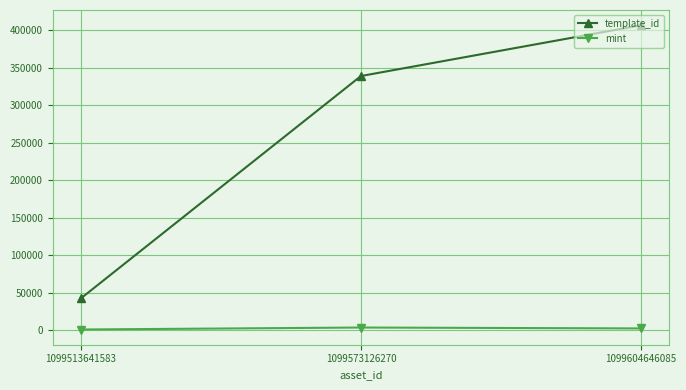

Count the template_id values in the range 42421 to 407032.

3